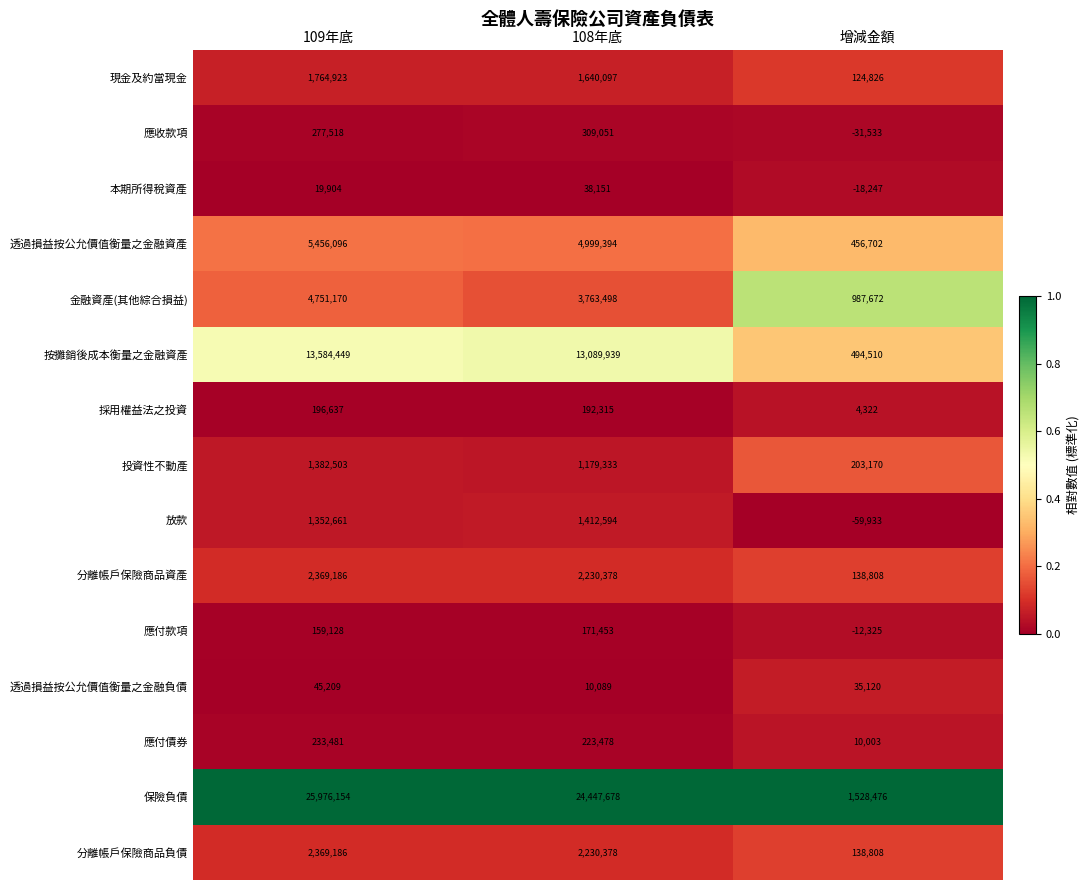

At which category is the sum across all series the highest?

109年底